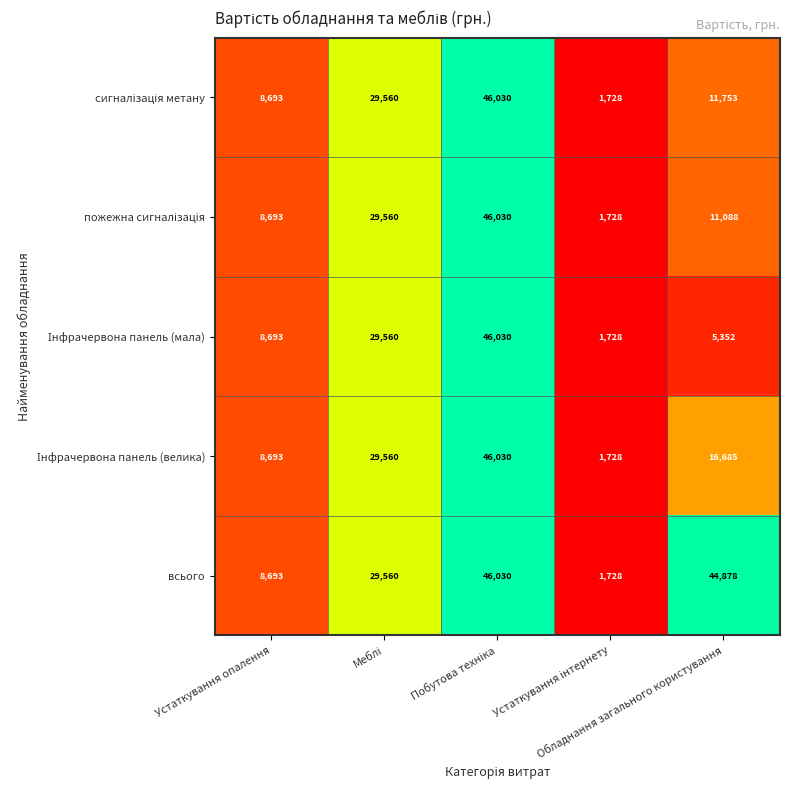

What is the difference between the maximum and minimum values in the всього series?

44302